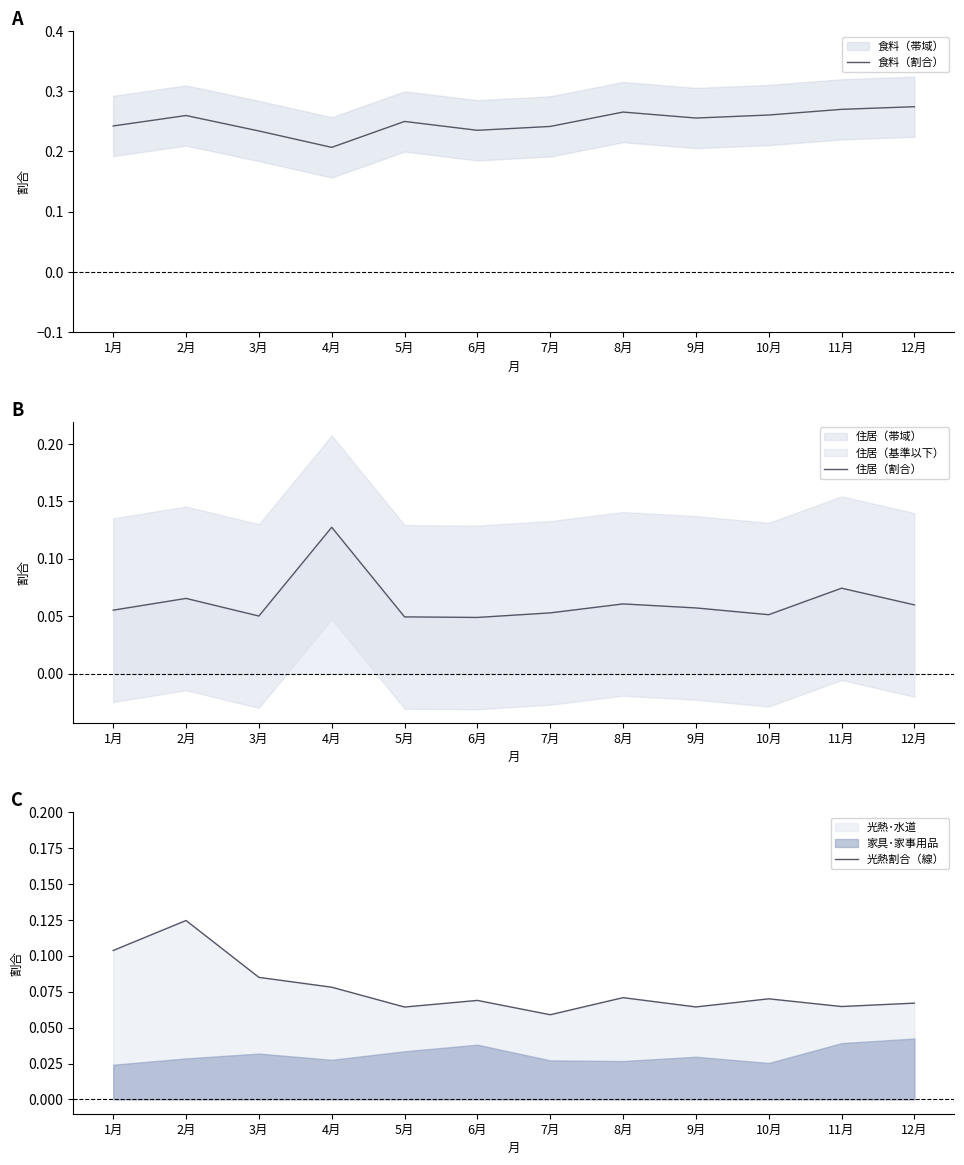

Rank the categories by 食料（割合） value from highest to lowest.

12月, 11月, 8月, 10月, 2月, 9月, 5月, 1月, 7月, 6月, 3月, 4月